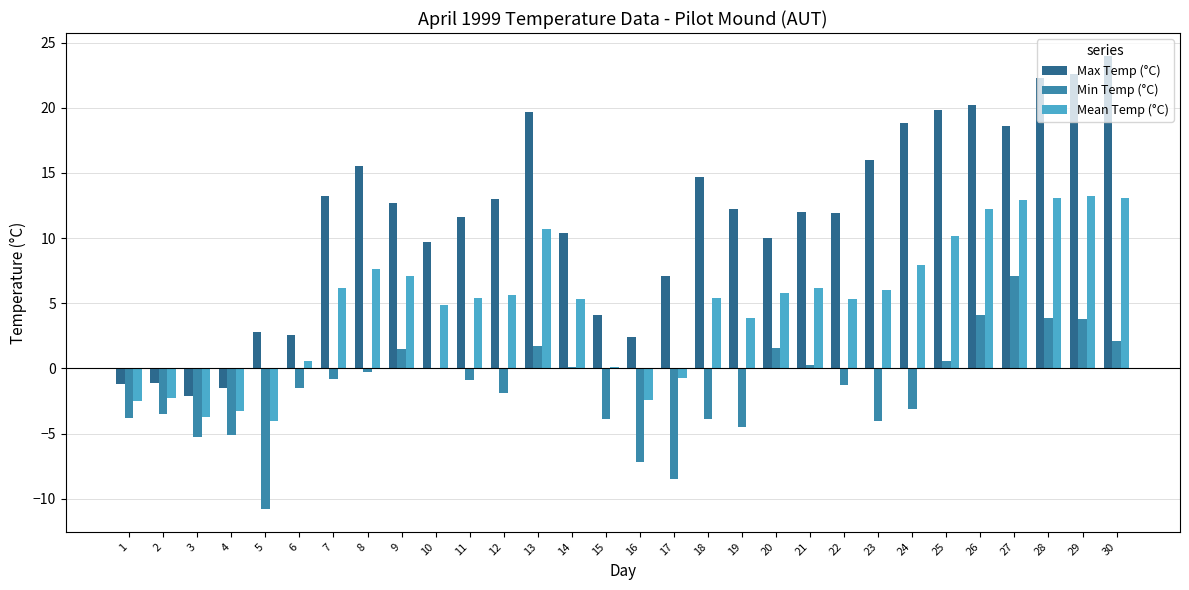

Are the bars horizontal?

No